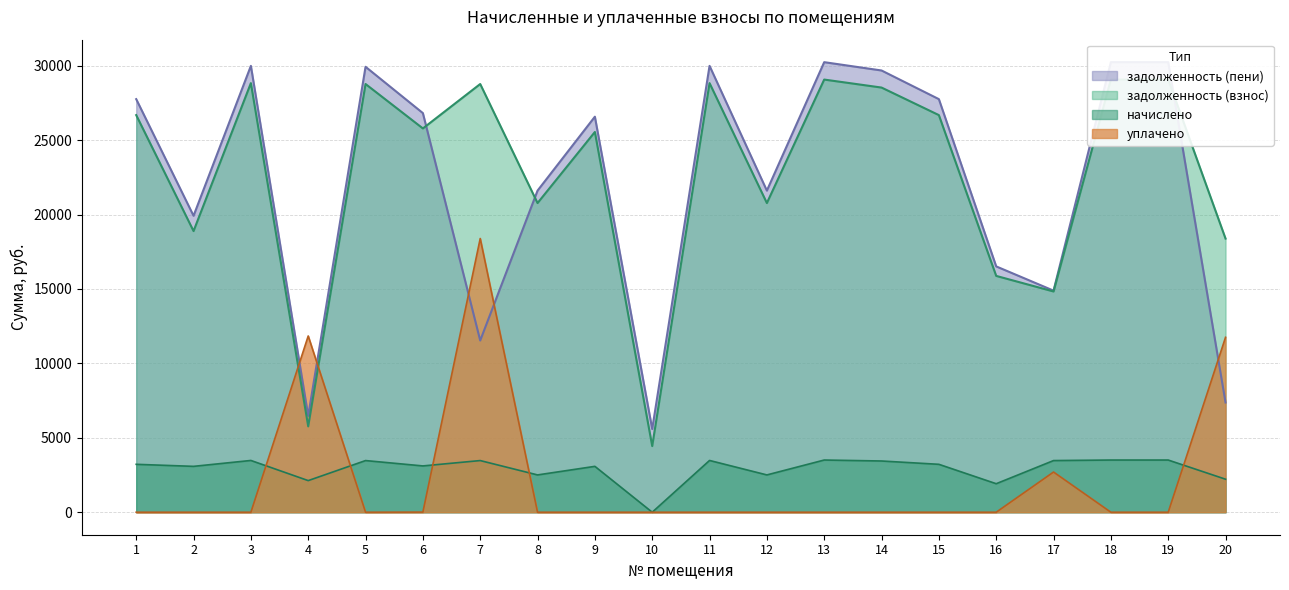

What is the highest value of the начислено series?

3506.4